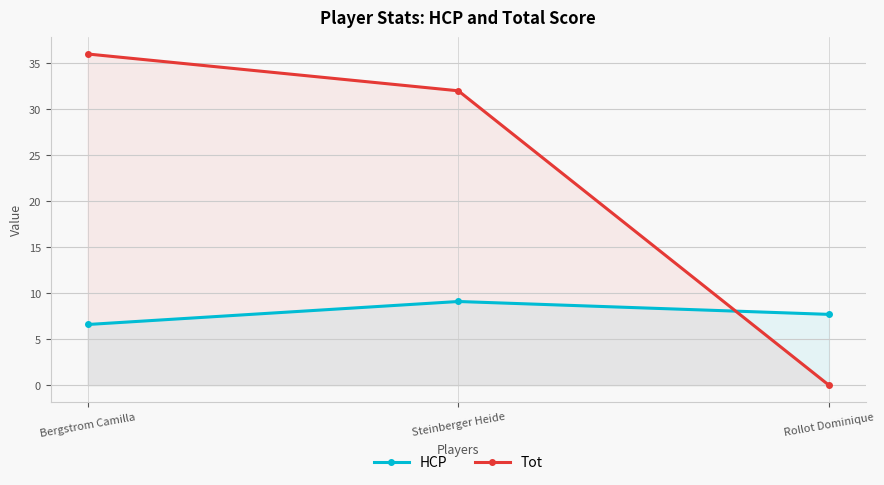

Which label corresponds to the largest value in the chart?

Bergstrom Camilla